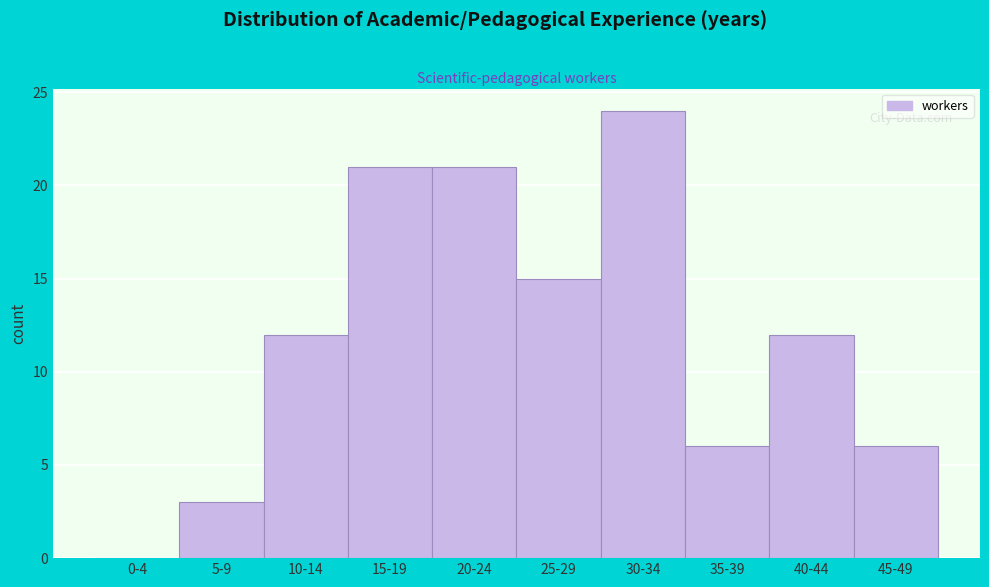

Reading left to right, list all the values displayed in this chart.

0-4=0	5-9=3	10-14=12	15-19=21	20-24=21	25-29=15	30-34=24	35-39=6	40-44=12	45-49=6